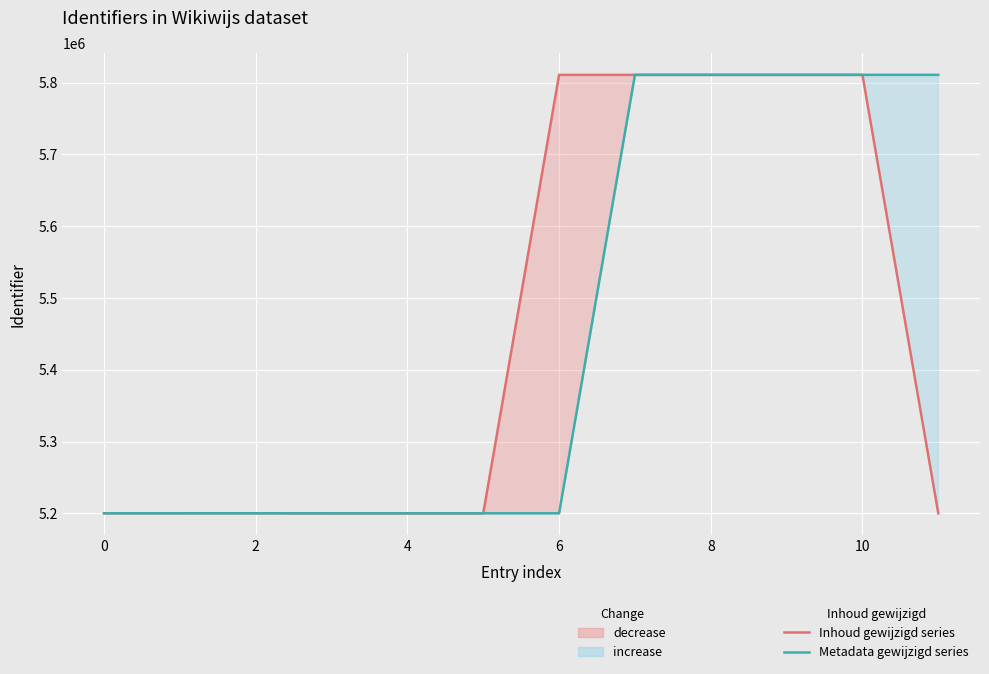

What is the label of the 12th point from the left?

11